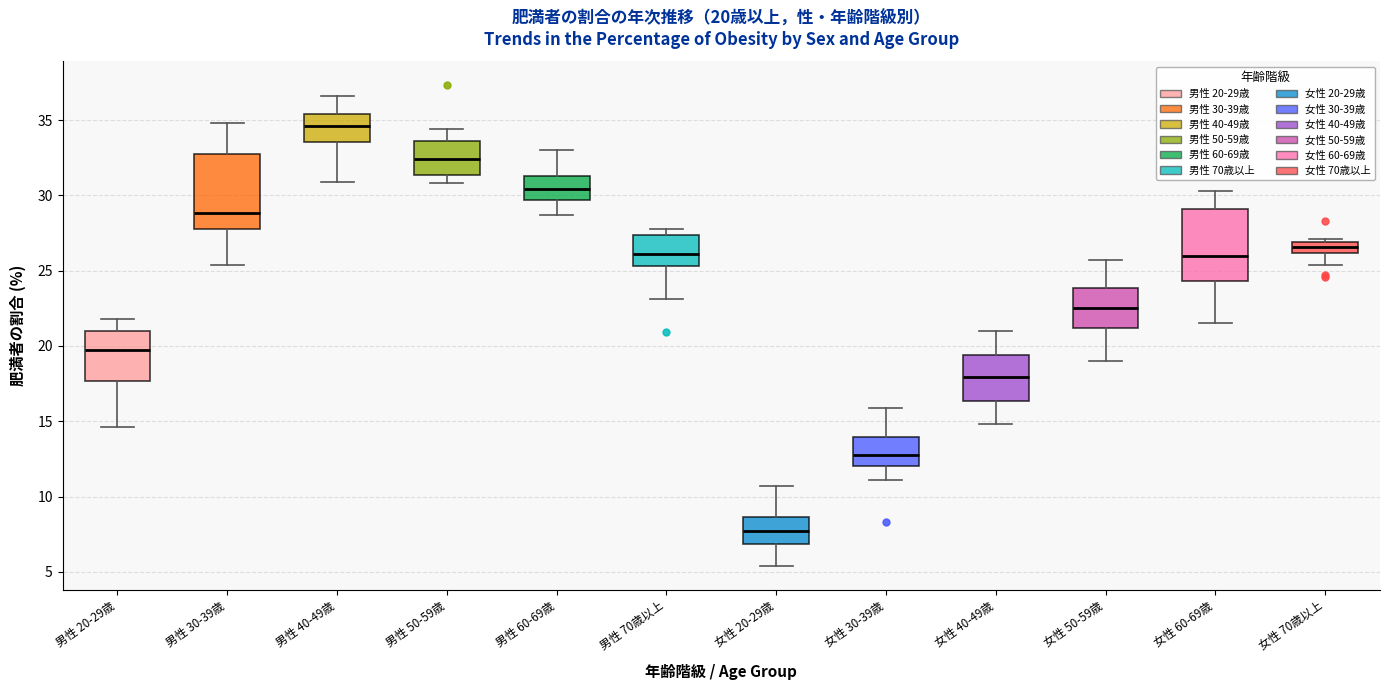

Which box has the highest median line?

男性 40-49歳